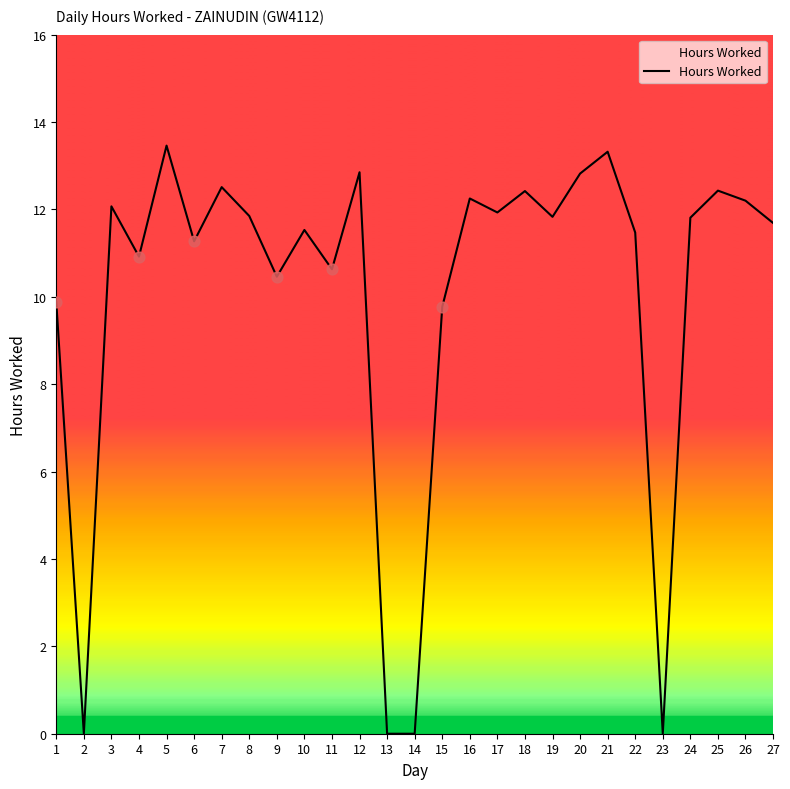

Which has a higher value, 18 or 10?

18